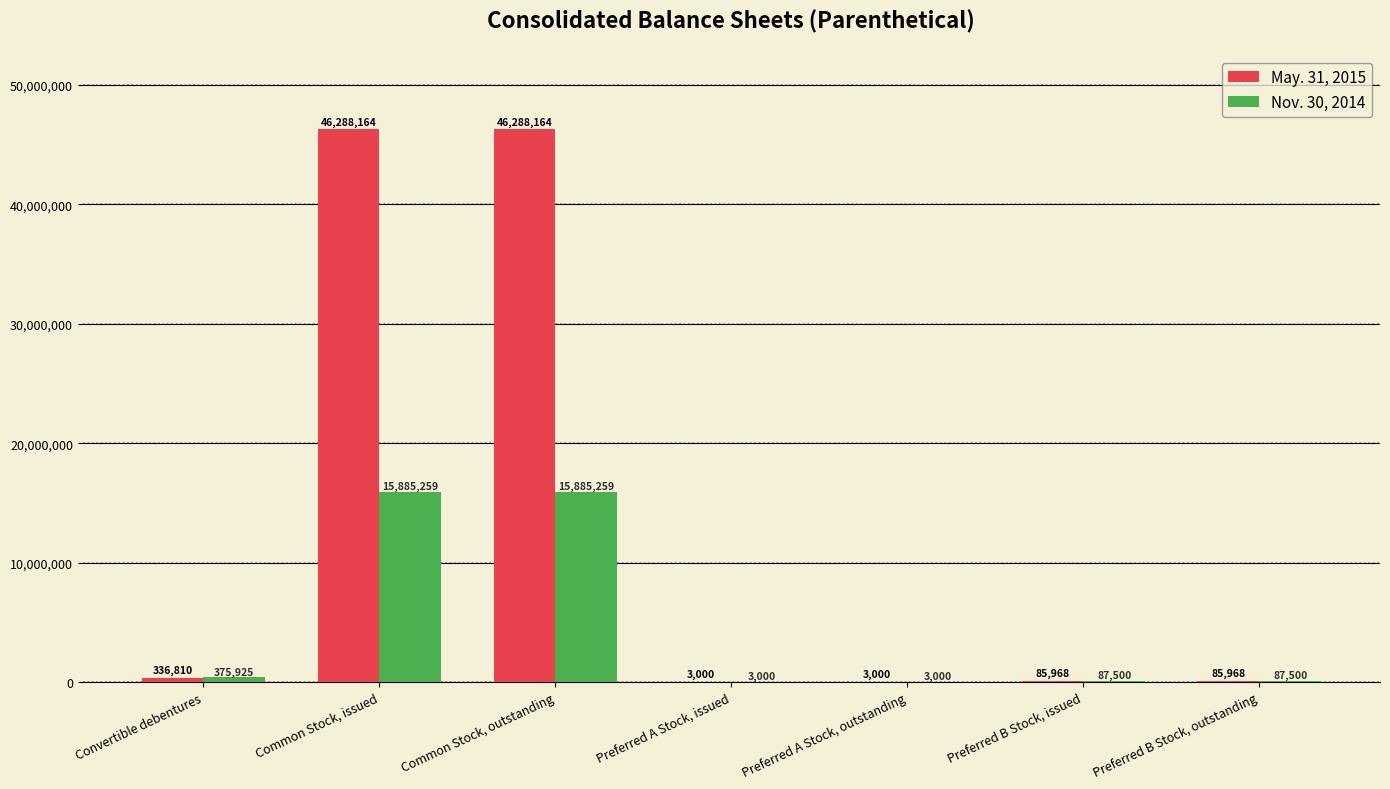

What is the total value across all series at Preferred A Stock, issued?

6000